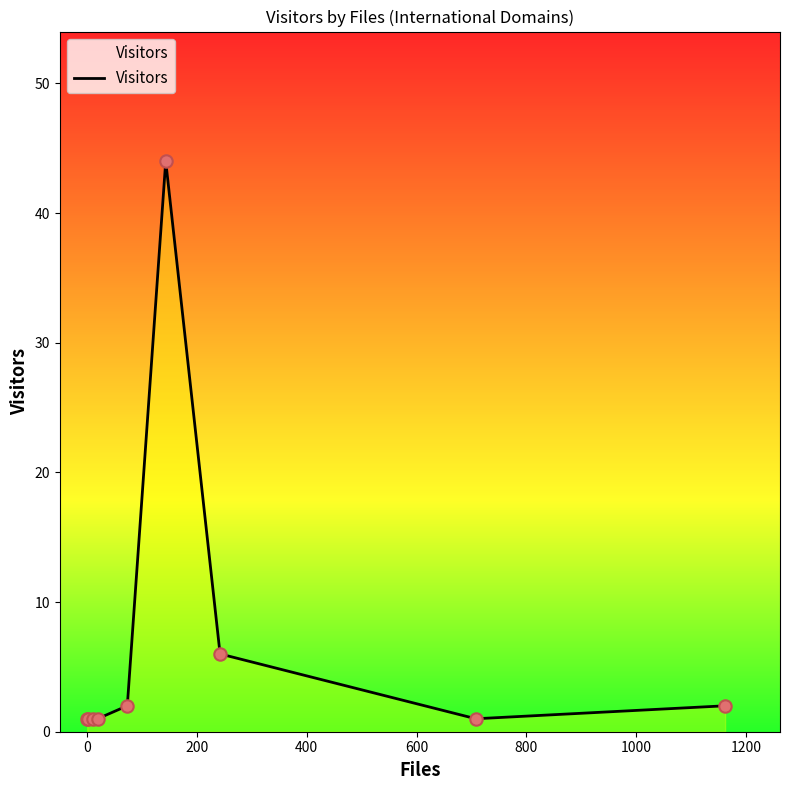

What is the difference between the maximum and minimum values?

43